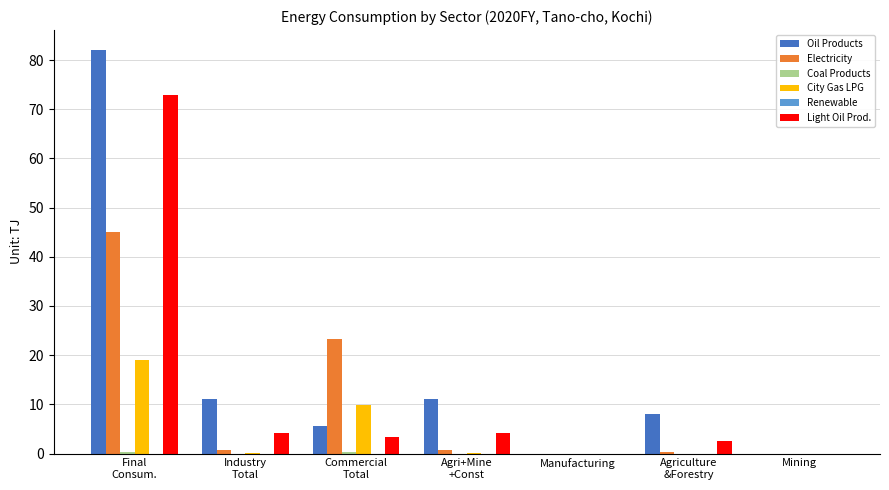

What is the sum of all Light Oil Prod. values?

87.0